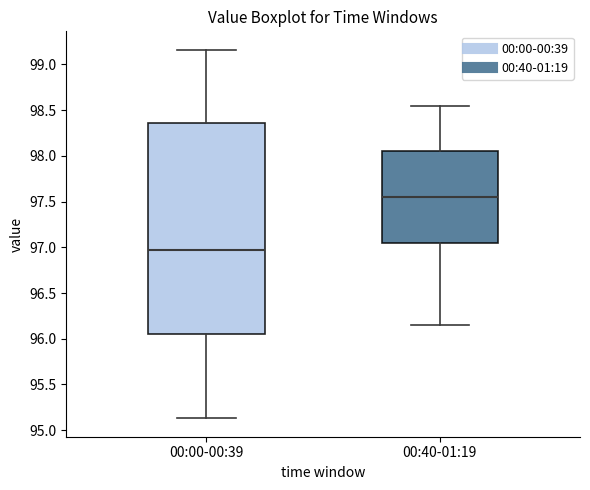

Reading left to right, transcribe this box plot: for each box, give where its median line is, the range the box spans, and where its two whiskers end, as read against the y-axis. The values are not printed on the chart, so give them approximately, as read against the axis.

00:00-00:39: median 96.95, box 96.05 to 98.35, whiskers 95.15 to 99.15
00:40-01:19: median 97.55, box 97.05 to 98.05, whiskers 96.15 to 98.55